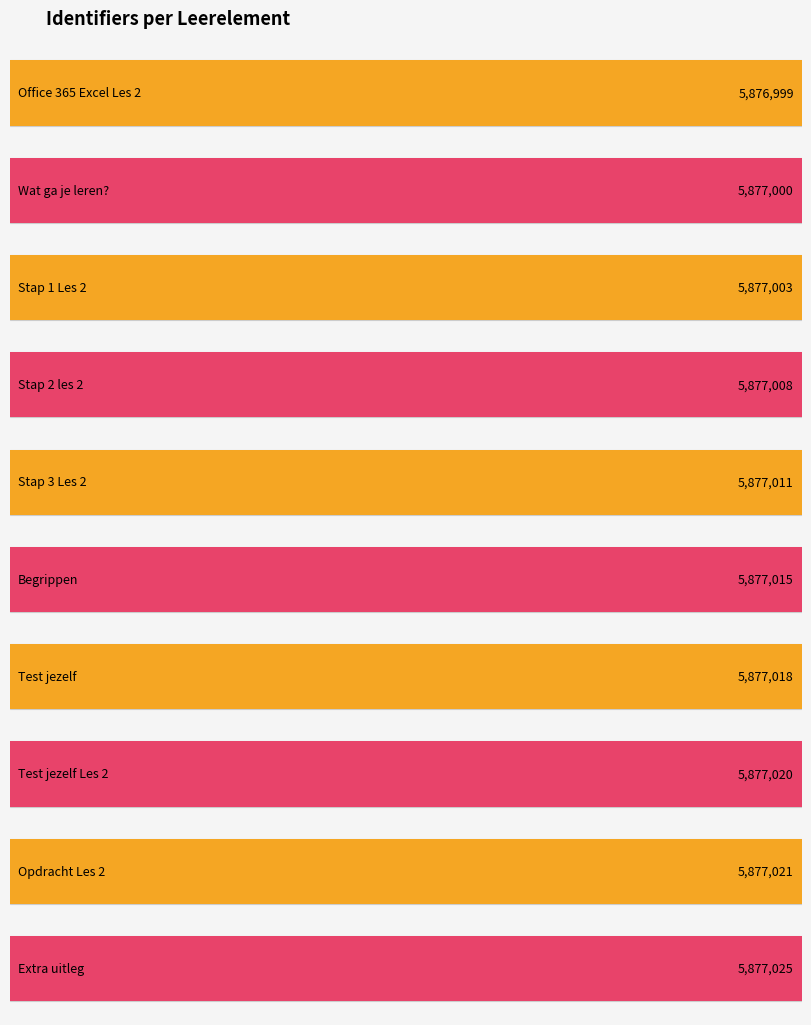

True or false: the data shows 5877018 at Test jezelf.

True